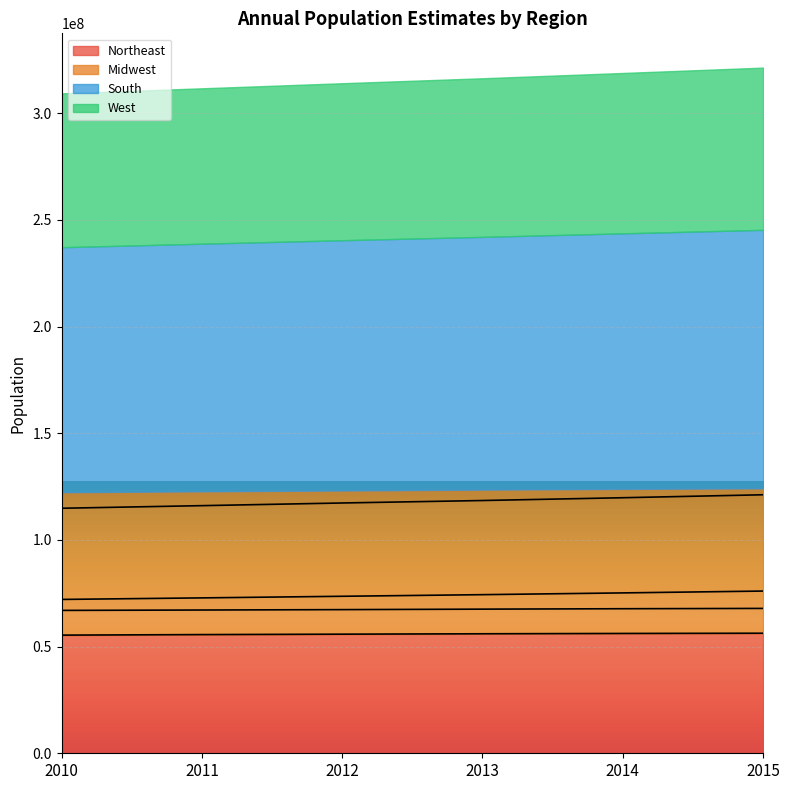

The value of Midwest at 2015 is 91420597. True or false?

False